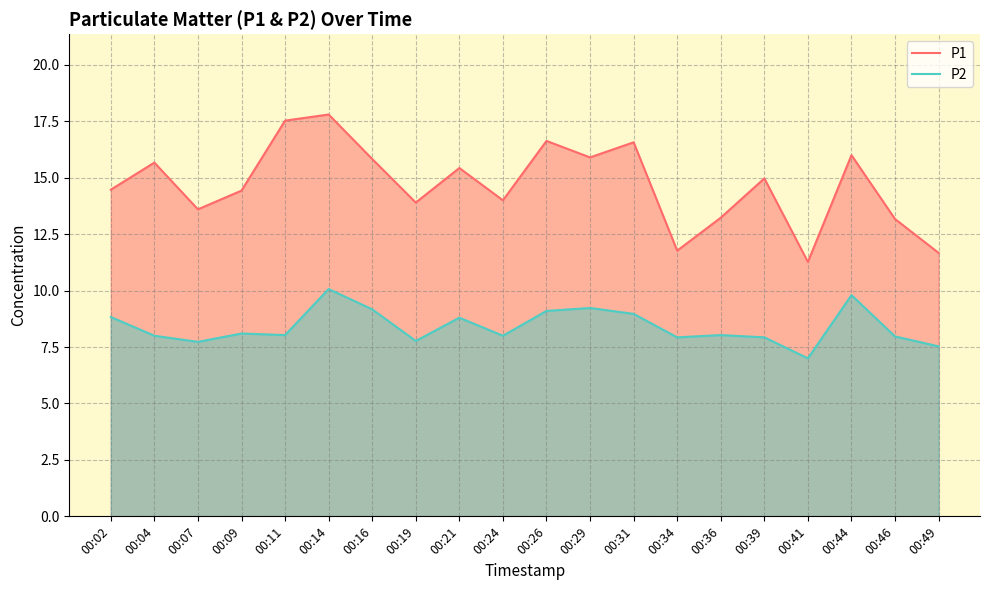

Which series has the largest range (max minus min)?

P1